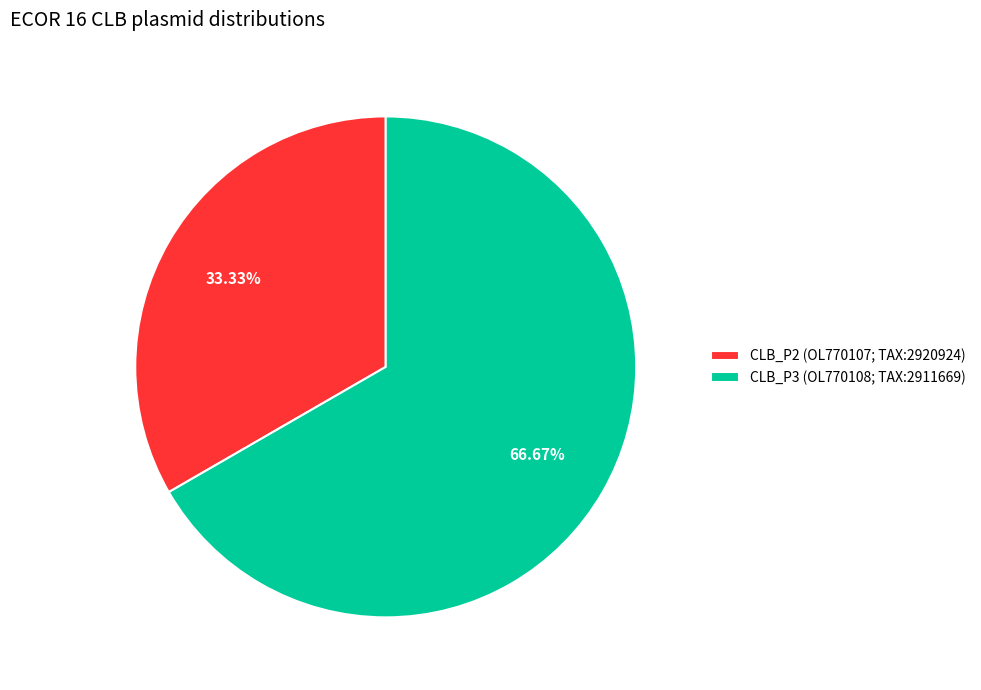

True or false: CLB_P3 (OL770108; TAX:2911669) accounts for 54% of the total.

False